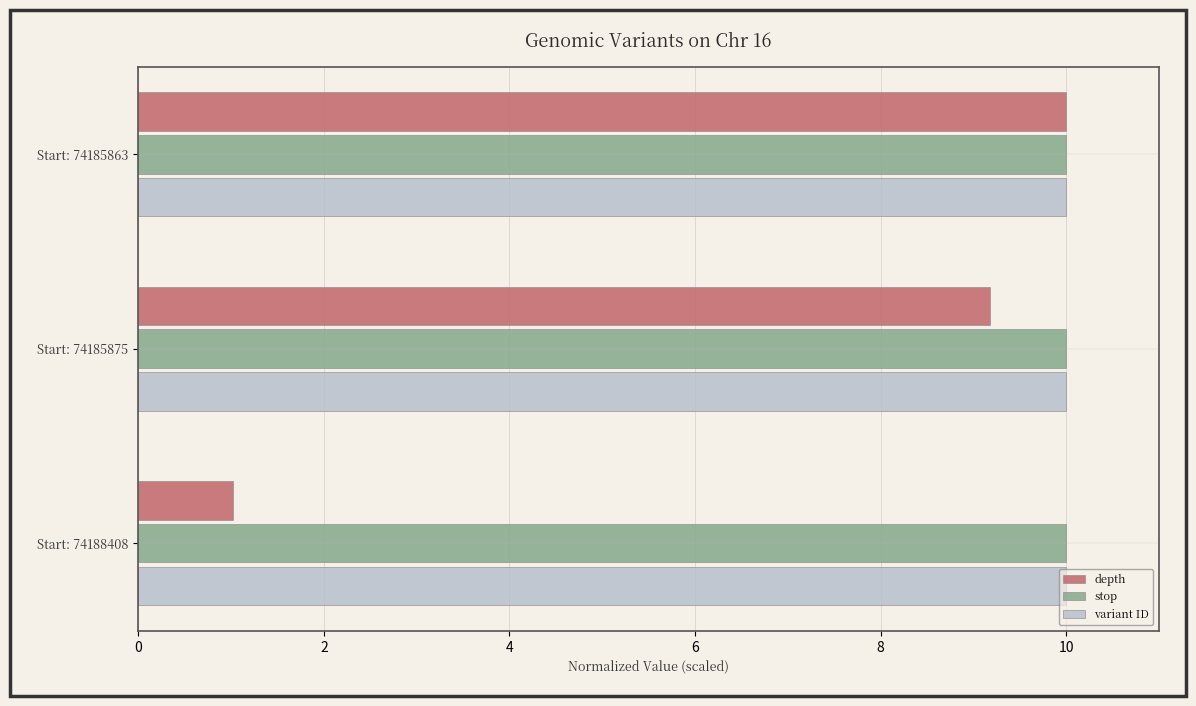

What are all the series names shown in the legend?

depth, stop, variant ID